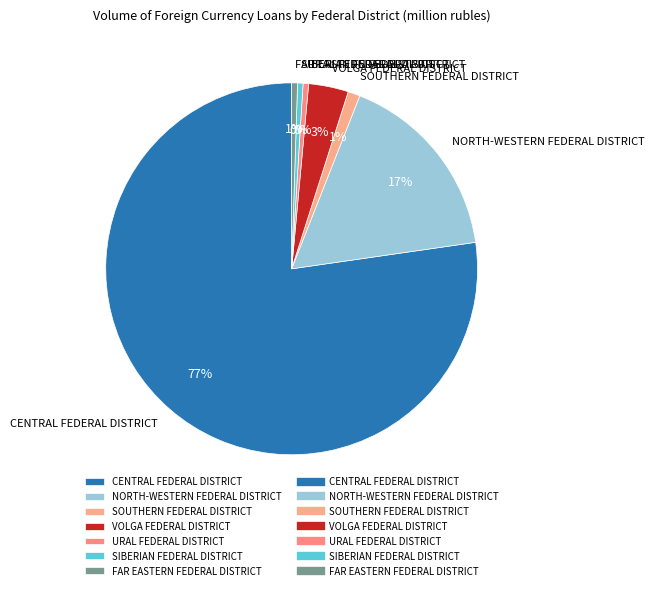

To the nearest percent, what portion does VOLGA FEDERAL DISTRICT represent?

3%